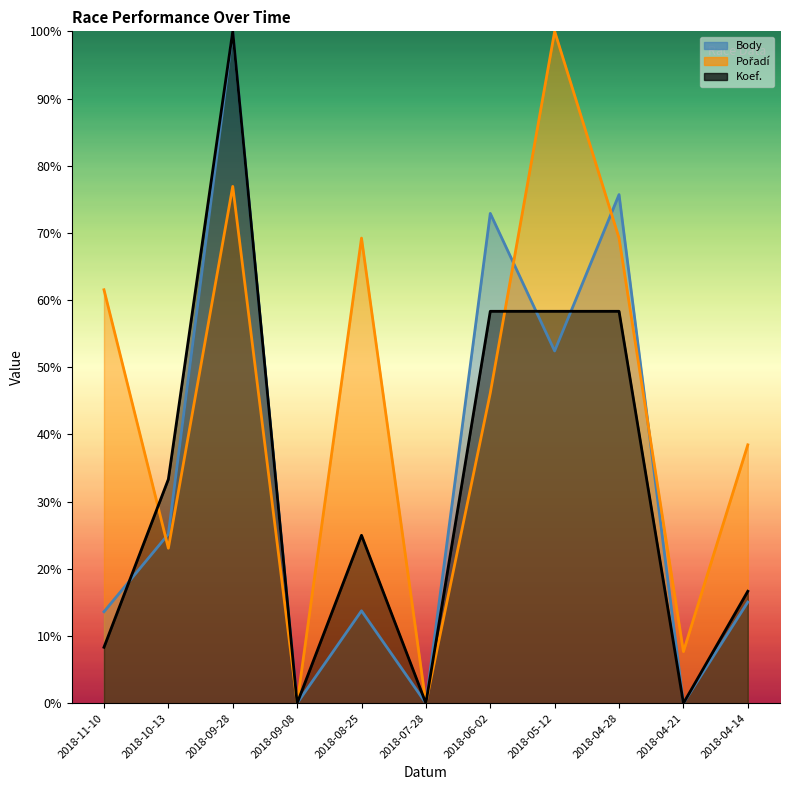

The value of Pořadí at 2018-04-14 is 0.4. True or false?

True